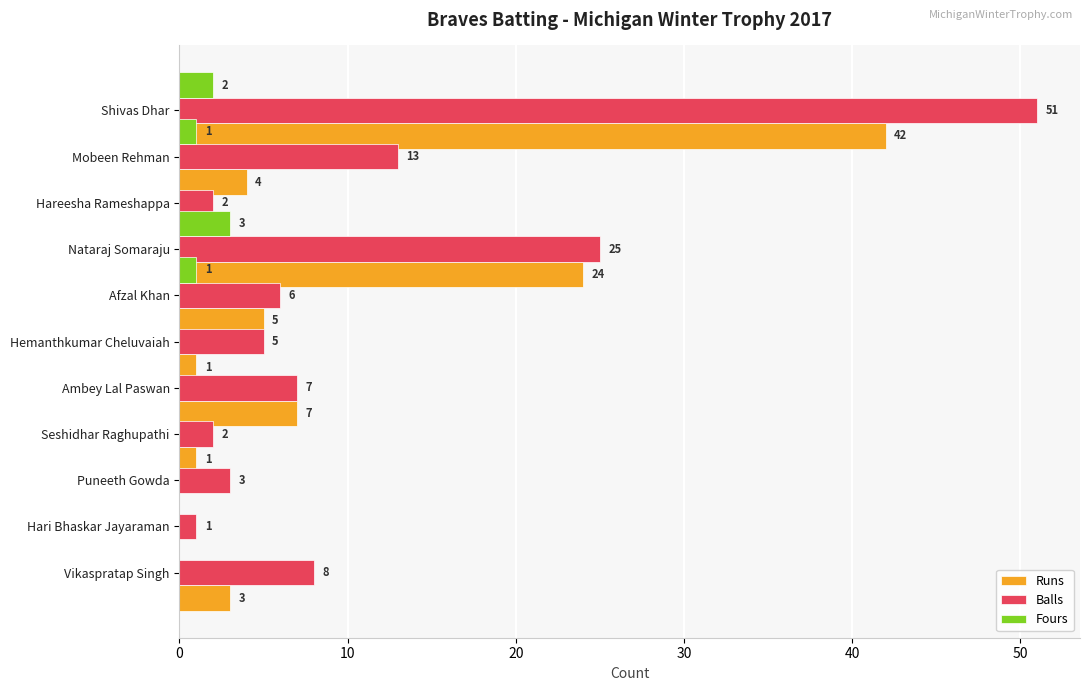

What are all the series names shown in the legend?

Runs, Balls, Fours